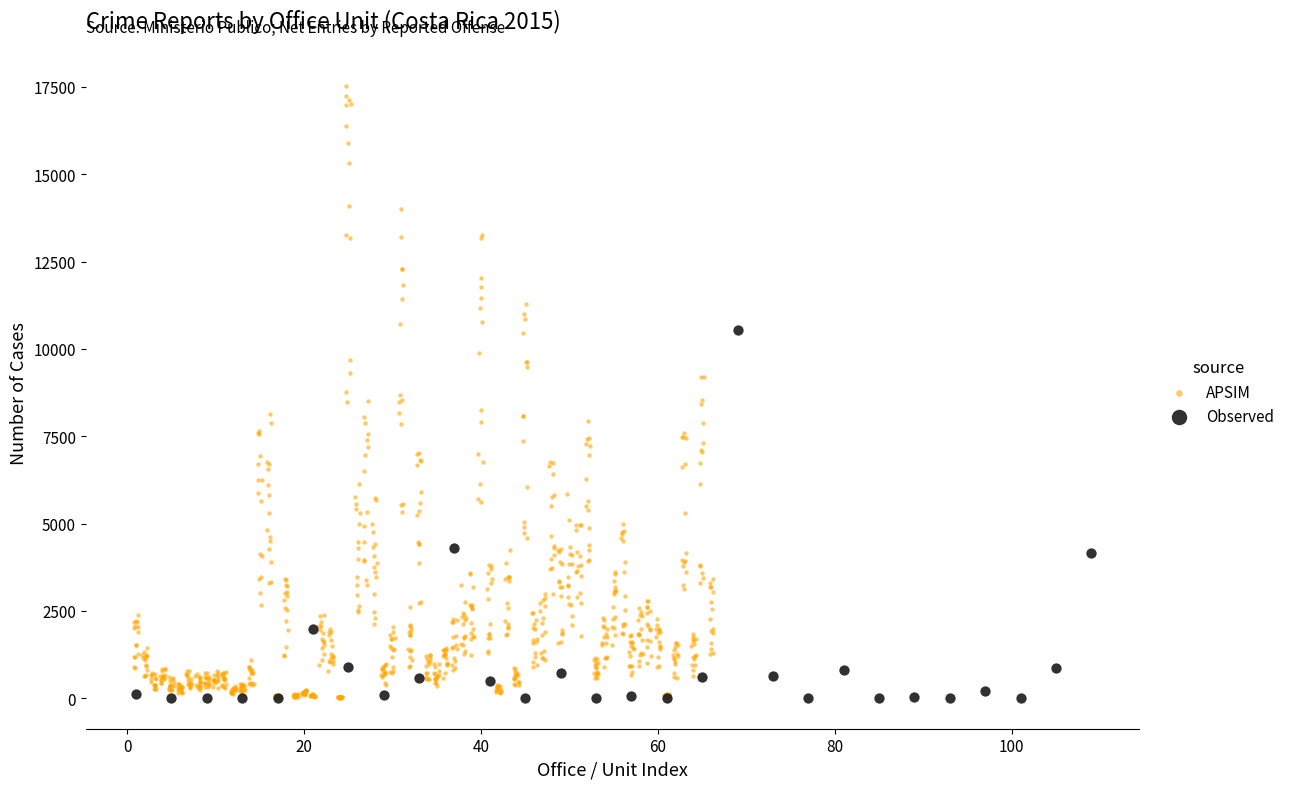

Which series reaches the maximum Y coordinate?

APSIM